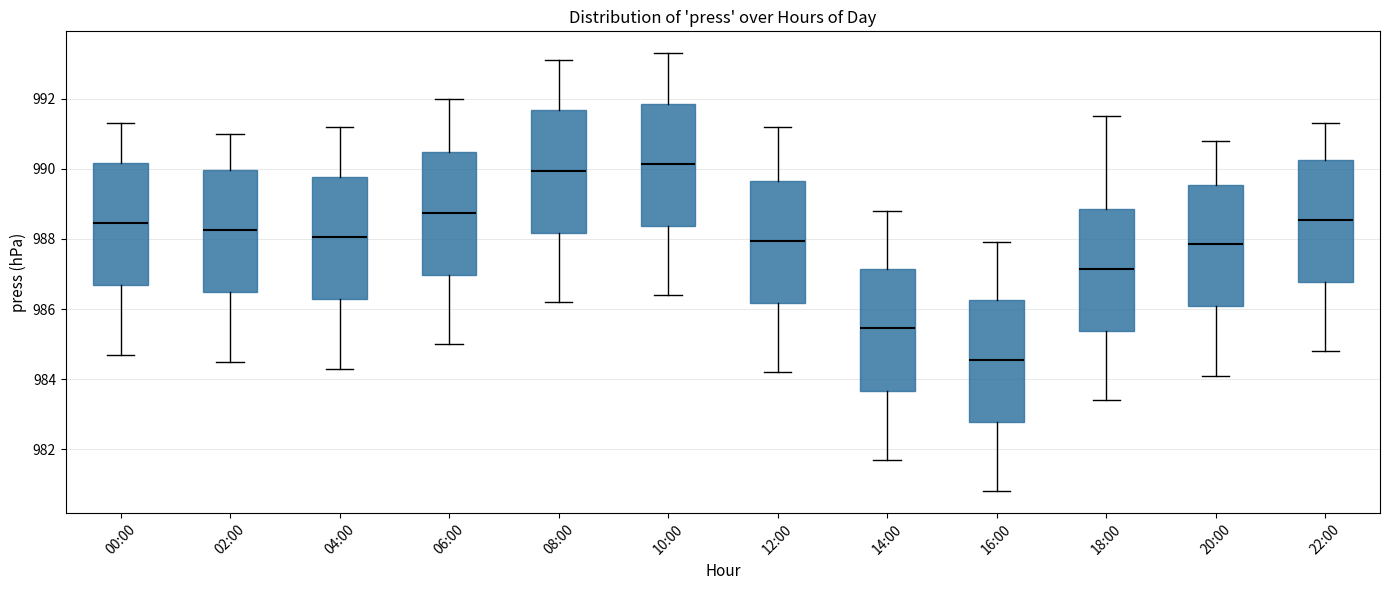

Where does the median line of the box for 16:00 sit on the y-axis? The values are not printed on the chart, so give them approximately, as read against the axis.

984.6